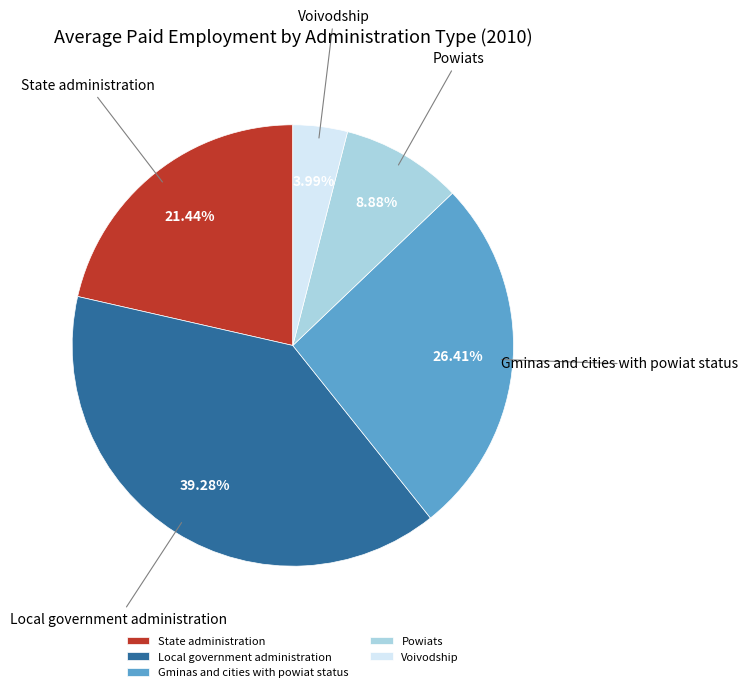

Which category has the smallest portion of the pie?

Voivodship